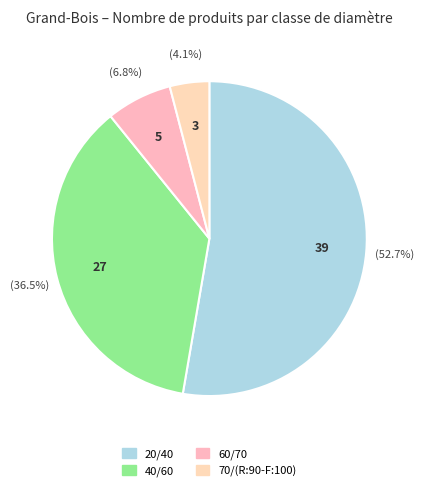

What percentage is the 70/(R:90-F:100) slice, to the nearest percent?

4%